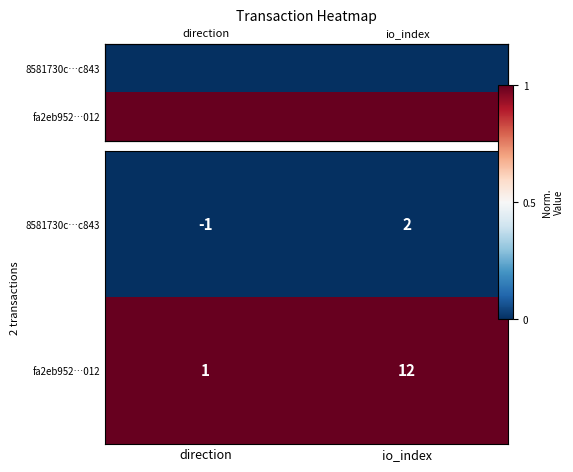

Between io_index and direction, which is larger?

io_index